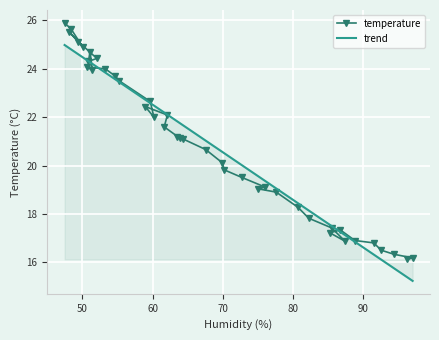

What is the maximum value for trend?

25.0